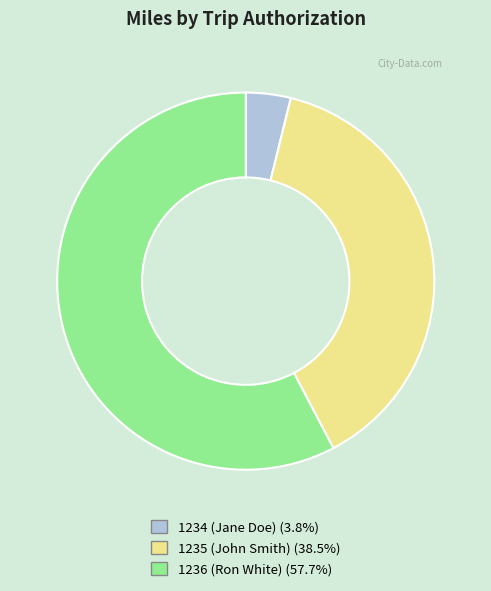

Which slice is the smallest?

1234 (Jane Doe)